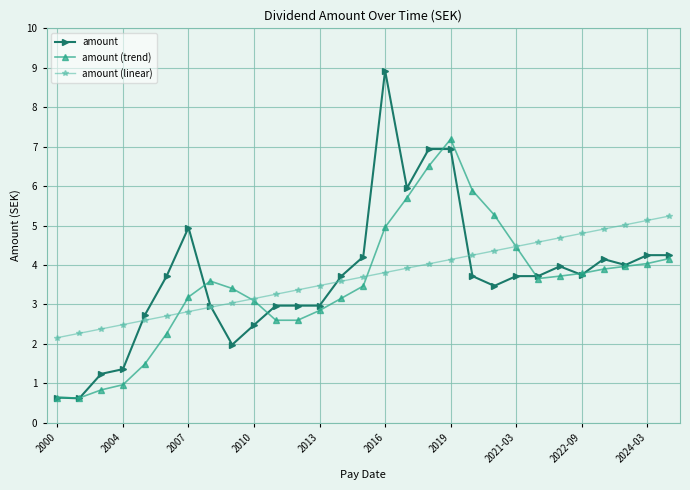

Which series has the largest range (max minus min)?

amount